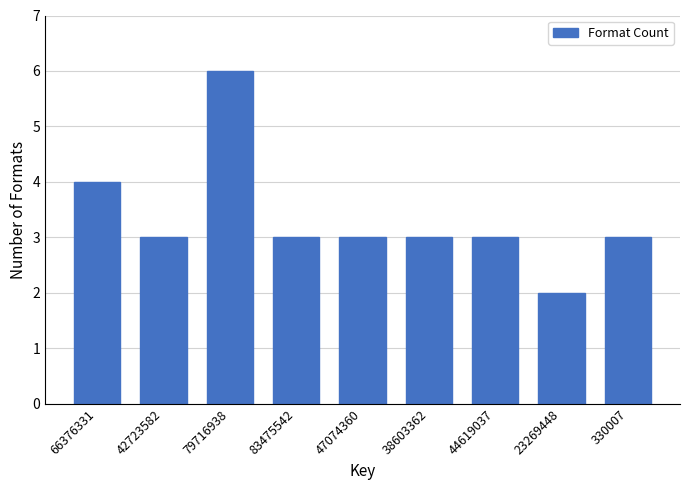

Reading left to right, list all the values displayed in this chart.

4	3	6	3	3	3	3	2	3